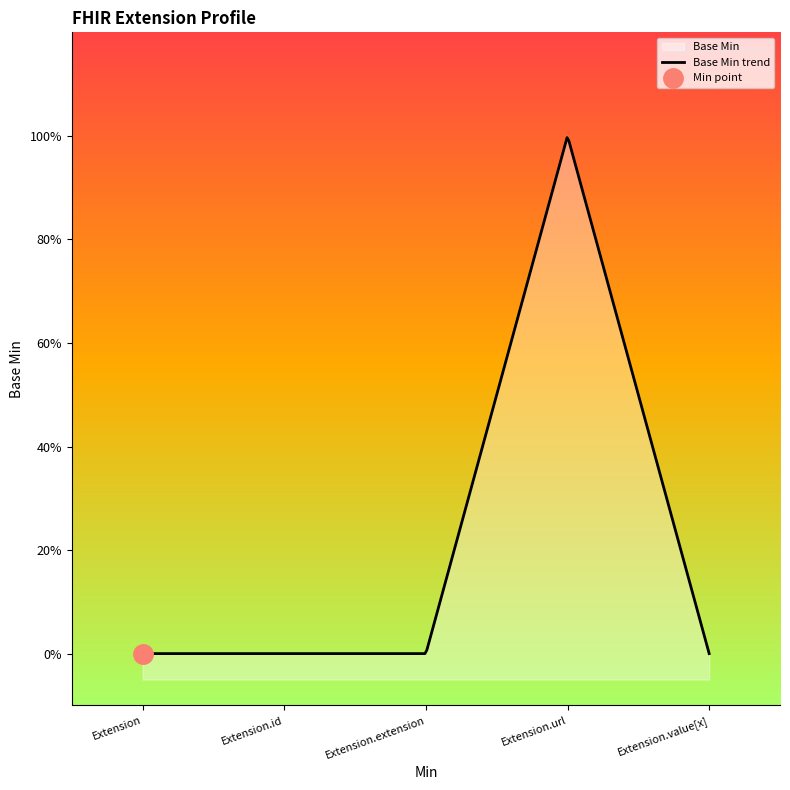

Reading right to left, what are all the values shown in this chart?

0	1	0	0	0